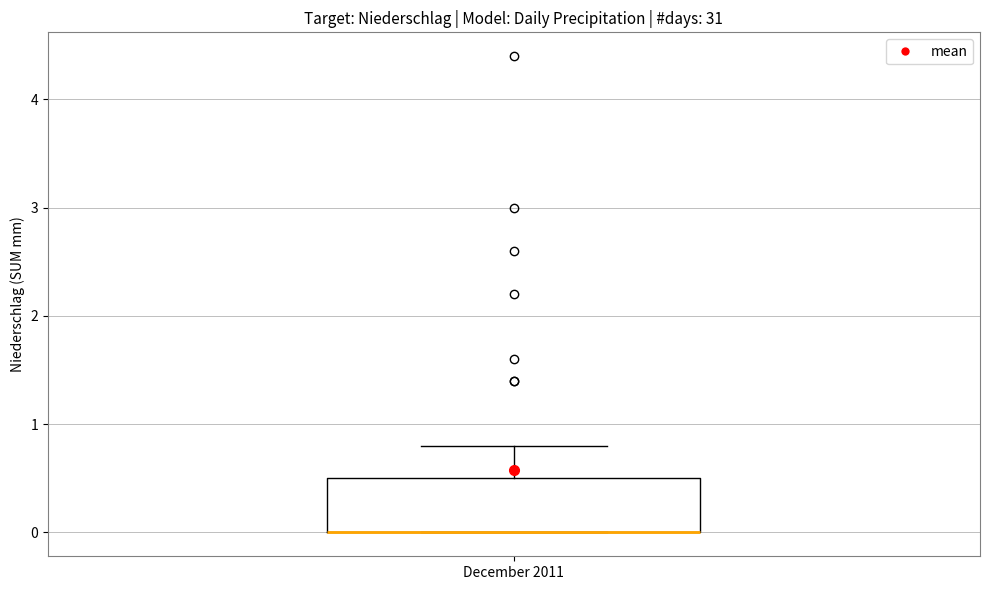

Transcribe this box plot: give where the median line is, the range the box spans, and where the two whiskers end, as read against the y-axis. The values are not printed on the chart, so give them approximately, as read against the axis.

median 0.0 (drawn on the box's lower edge), box 0.0 to 0.5, whiskers 0.0 to 0.8